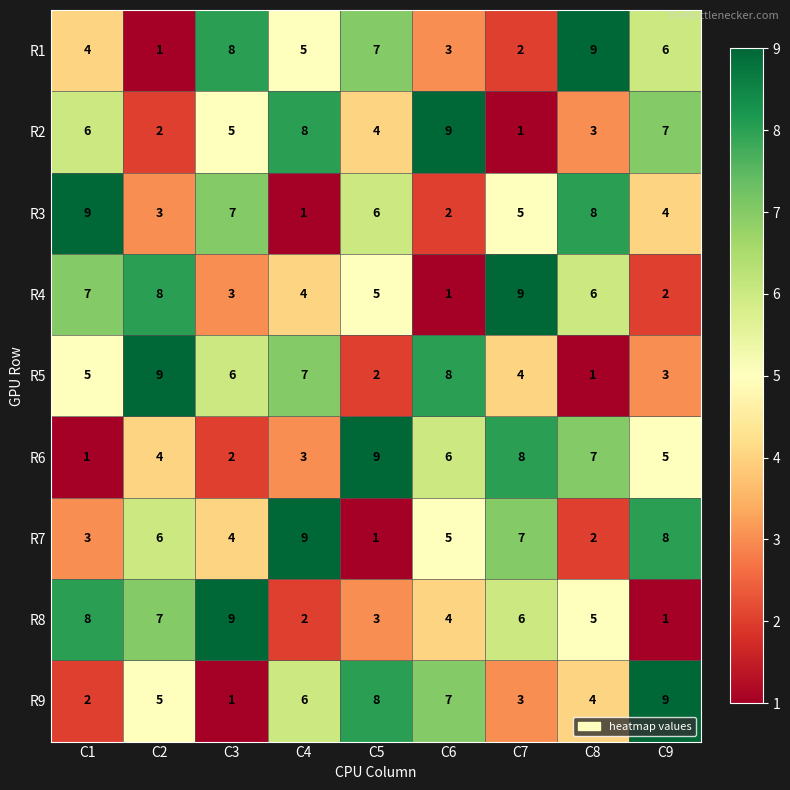

Is the value of R2 at C6 greater than the value of R1 at C7?

Yes